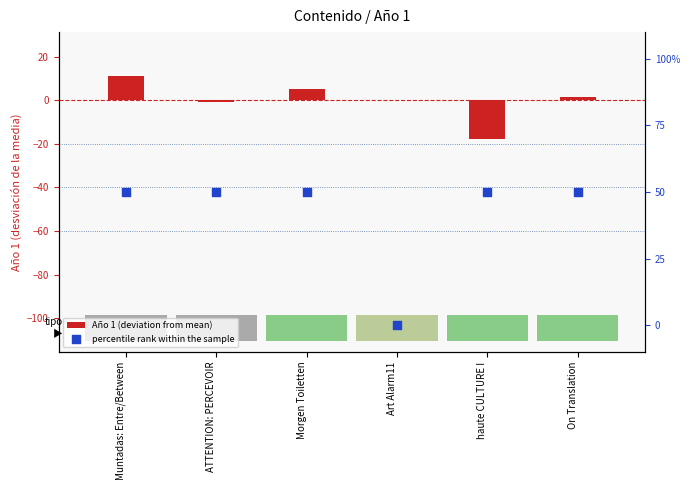

Which series reaches the minimum Y coordinate?

Año 1 (deviation from mean)